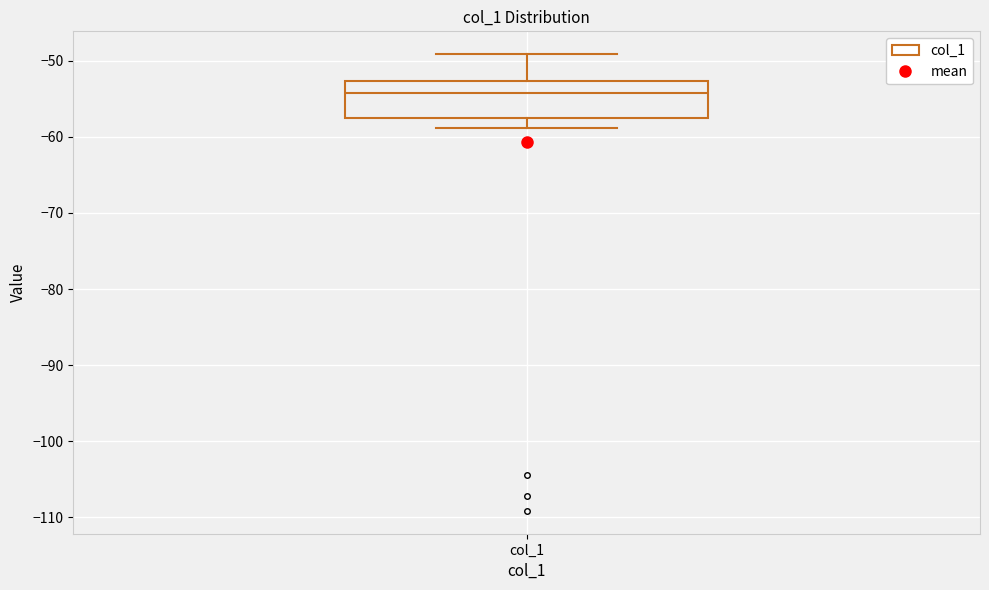

Read this box plot against the y-axis: the position of the median line, the range covered by the box, and the ends of both whiskers. The values are not printed on the chart, so give them approximately, as read against the axis.

median -54, box -58 to -53, whiskers -59 to -49